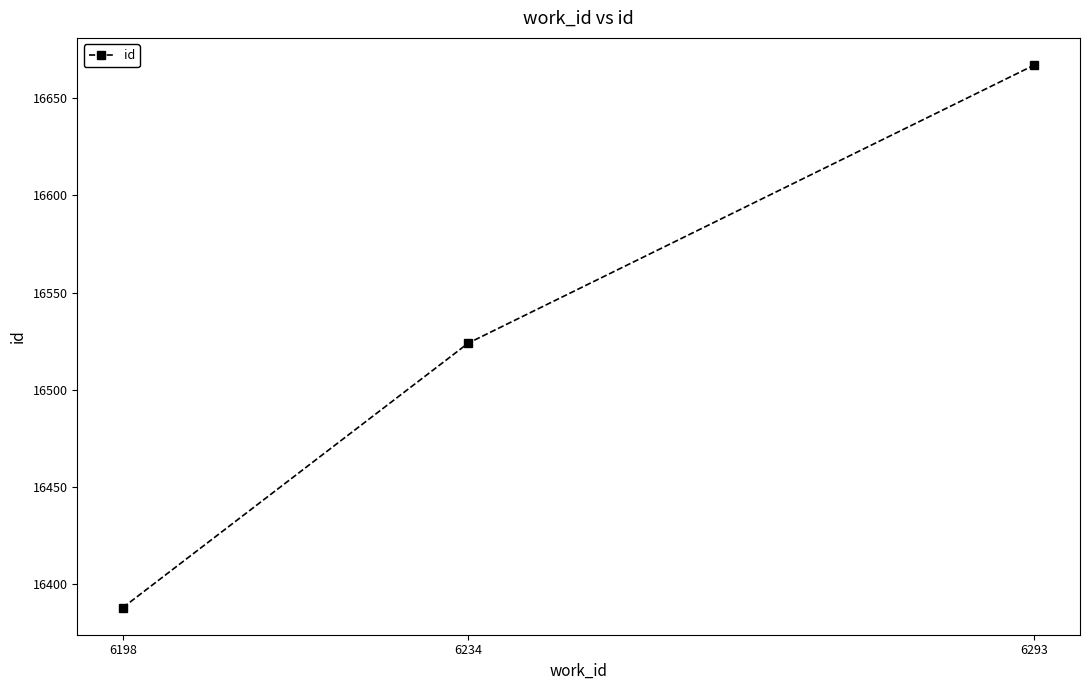

At which category does the chart reach its peak across all series?

6293